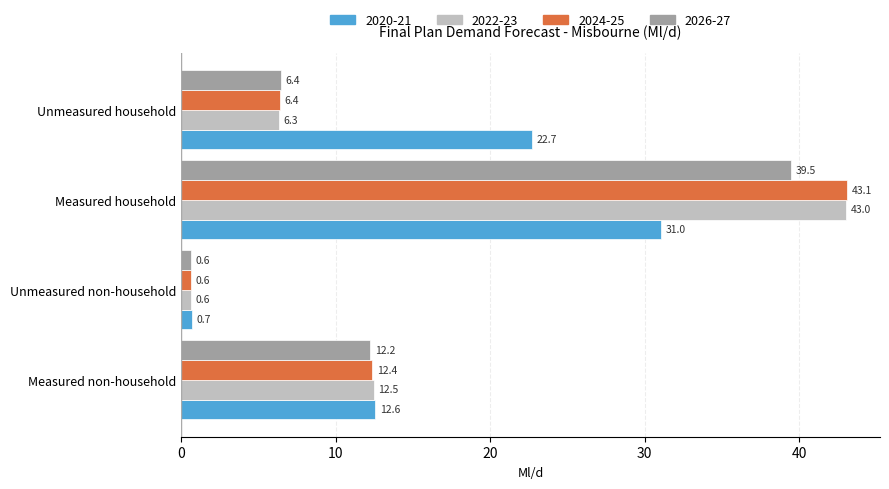

What is the sum of the 2026-27 values at Unmeasured household and Measured household?

45.9